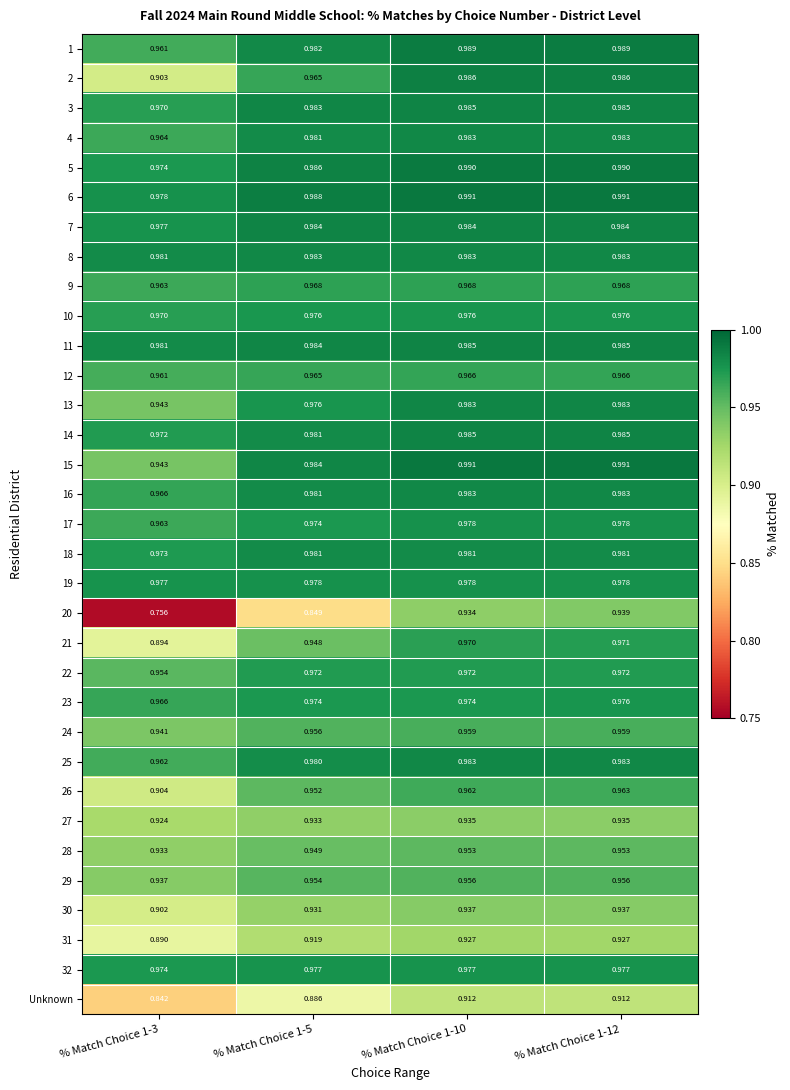

Reading left to right, list all the values displayed in this chart.

1: % Match Choice 1-3=1.0	% Match Choice 1-5=1.0	% Match Choice 1-10=1.0	% Match Choice 1-12=1.0
2: % Match Choice 1-3=0.9	% Match Choice 1-5=1.0	% Match Choice 1-10=1.0	% Match Choice 1-12=1.0
3: % Match Choice 1-3=1.0	% Match Choice 1-5=1.0	% Match Choice 1-10=1.0	% Match Choice 1-12=1.0
4: % Match Choice 1-3=1.0	% Match Choice 1-5=1.0	% Match Choice 1-10=1.0	% Match Choice 1-12=1.0
5: % Match Choice 1-3=1.0	% Match Choice 1-5=1.0	% Match Choice 1-10=1.0	% Match Choice 1-12=1.0
6: % Match Choice 1-3=1.0	% Match Choice 1-5=1.0	% Match Choice 1-10=1.0	% Match Choice 1-12=1.0
7: % Match Choice 1-3=1.0	% Match Choice 1-5=1.0	% Match Choice 1-10=1.0	% Match Choice 1-12=1.0
8: % Match Choice 1-3=1.0	% Match Choice 1-5=1.0	% Match Choice 1-10=1.0	% Match Choice 1-12=1.0
9: % Match Choice 1-3=1.0	% Match Choice 1-5=1.0	% Match Choice 1-10=1.0	% Match Choice 1-12=1.0
10: % Match Choice 1-3=1.0	% Match Choice 1-5=1.0	% Match Choice 1-10=1.0	% Match Choice 1-12=1.0
11: % Match Choice 1-3=1.0	% Match Choice 1-5=1.0	% Match Choice 1-10=1.0	% Match Choice 1-12=1.0
12: % Match Choice 1-3=1.0	% Match Choice 1-5=1.0	% Match Choice 1-10=1.0	% Match Choice 1-12=1.0
13: % Match Choice 1-3=0.9	% Match Choice 1-5=1.0	% Match Choice 1-10=1.0	% Match Choice 1-12=1.0
14: % Match Choice 1-3=1.0	% Match Choice 1-5=1.0	% Match Choice 1-10=1.0	% Match Choice 1-12=1.0
15: % Match Choice 1-3=0.9	% Match Choice 1-5=1.0	% Match Choice 1-10=1.0	% Match Choice 1-12=1.0
16: % Match Choice 1-3=1.0	% Match Choice 1-5=1.0	% Match Choice 1-10=1.0	% Match Choice 1-12=1.0
17: % Match Choice 1-3=1.0	% Match Choice 1-5=1.0	% Match Choice 1-10=1.0	% Match Choice 1-12=1.0
18: % Match Choice 1-3=1.0	% Match Choice 1-5=1.0	% Match Choice 1-10=1.0	% Match Choice 1-12=1.0
19: % Match Choice 1-3=1.0	% Match Choice 1-5=1.0	% Match Choice 1-10=1.0	% Match Choice 1-12=1.0
20: % Match Choice 1-3=0.8	% Match Choice 1-5=0.8	% Match Choice 1-10=0.9	% Match Choice 1-12=0.9
21: % Match Choice 1-3=0.9	% Match Choice 1-5=0.9	% Match Choice 1-10=1.0	% Match Choice 1-12=1.0
22: % Match Choice 1-3=1.0	% Match Choice 1-5=1.0	% Match Choice 1-10=1.0	% Match Choice 1-12=1.0
23: % Match Choice 1-3=1.0	% Match Choice 1-5=1.0	% Match Choice 1-10=1.0	% Match Choice 1-12=1.0
24: % Match Choice 1-3=0.9	% Match Choice 1-5=1.0	% Match Choice 1-10=1.0	% Match Choice 1-12=1.0
25: % Match Choice 1-3=1.0	% Match Choice 1-5=1.0	% Match Choice 1-10=1.0	% Match Choice 1-12=1.0
26: % Match Choice 1-3=0.9	% Match Choice 1-5=1.0	% Match Choice 1-10=1.0	% Match Choice 1-12=1.0
27: % Match Choice 1-3=0.9	% Match Choice 1-5=0.9	% Match Choice 1-10=0.9	% Match Choice 1-12=0.9
28: % Match Choice 1-3=0.9	% Match Choice 1-5=0.9	% Match Choice 1-10=1.0	% Match Choice 1-12=1.0
29: % Match Choice 1-3=0.9	% Match Choice 1-5=1.0	% Match Choice 1-10=1.0	% Match Choice 1-12=1.0
30: % Match Choice 1-3=0.9	% Match Choice 1-5=0.9	% Match Choice 1-10=0.9	% Match Choice 1-12=0.9
31: % Match Choice 1-3=0.9	% Match Choice 1-5=0.9	% Match Choice 1-10=0.9	% Match Choice 1-12=0.9
32: % Match Choice 1-3=1.0	% Match Choice 1-5=1.0	% Match Choice 1-10=1.0	% Match Choice 1-12=1.0
Unknown: % Match Choice 1-3=0.8	% Match Choice 1-5=0.9	% Match Choice 1-10=0.9	% Match Choice 1-12=0.9